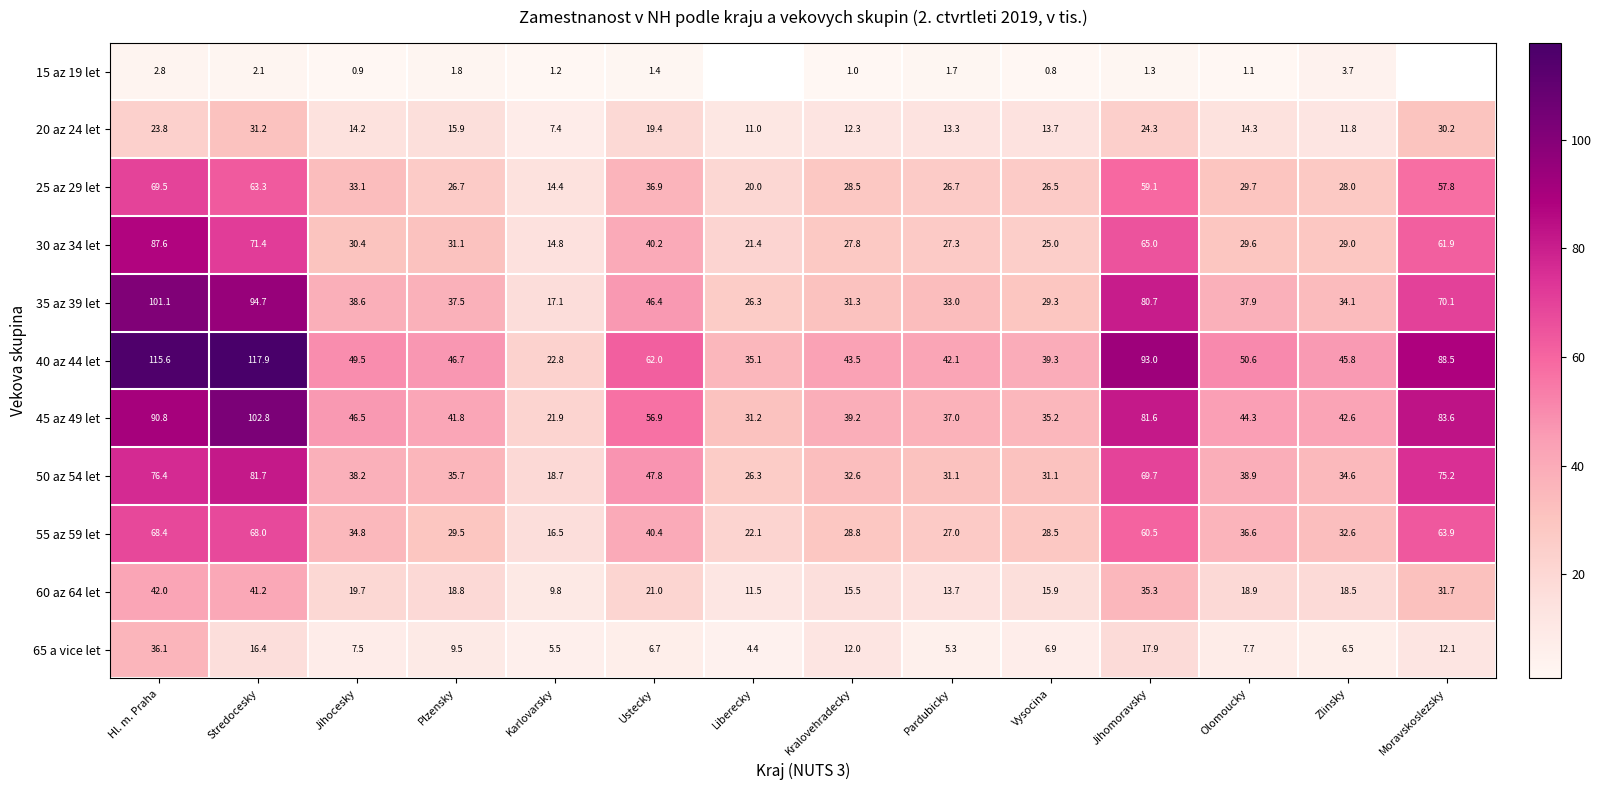

Between Jihocesky and Zlinsky, which series saw the biggest shift?

25 az 29 let